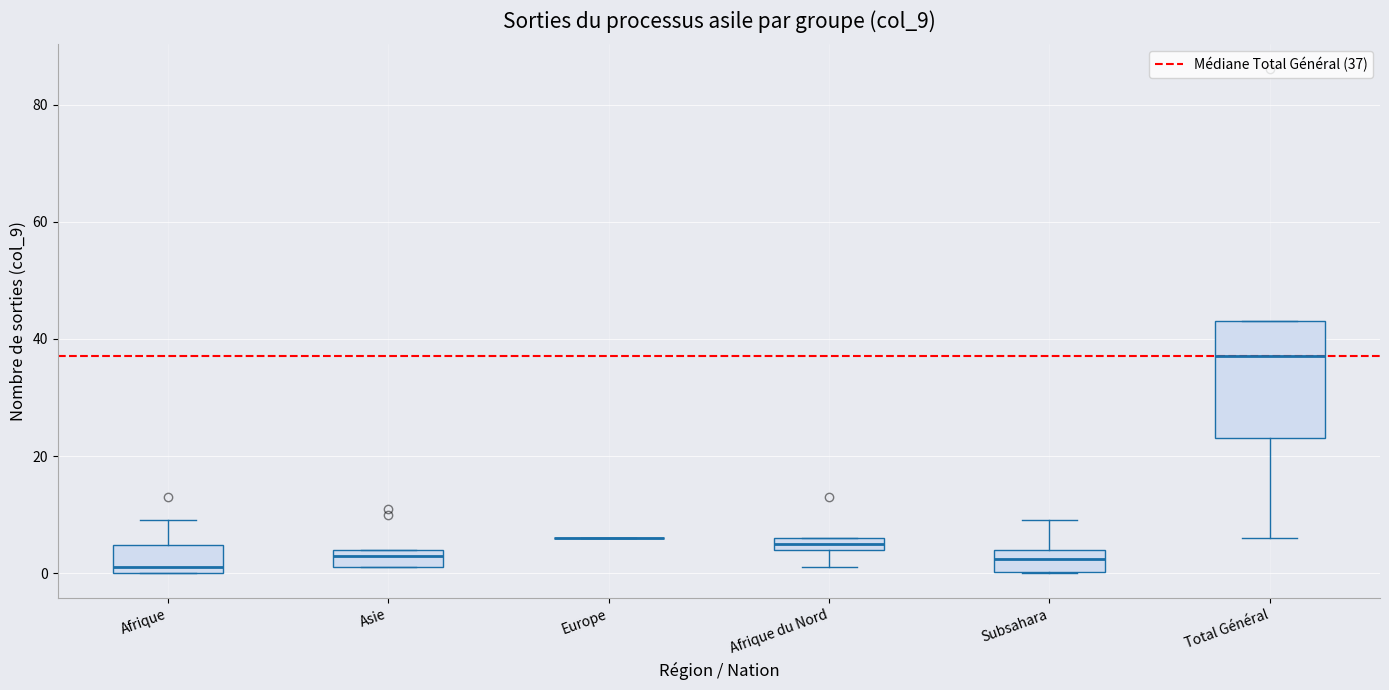

Where does the median line of the box for Subsahara sit on the y-axis? The values are not printed on the chart, so give them approximately, as read against the axis.

2